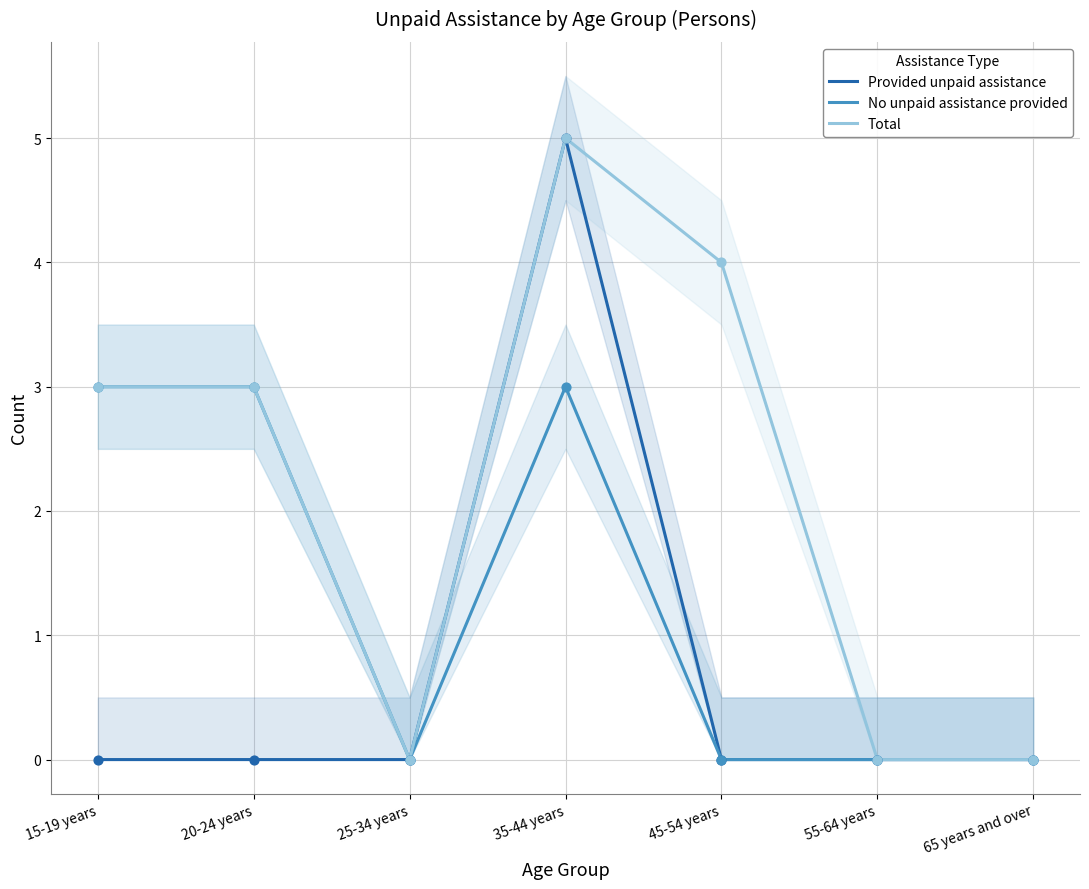

What are all the series names shown in the legend?

Provided unpaid assistance, No unpaid assistance provided, Total